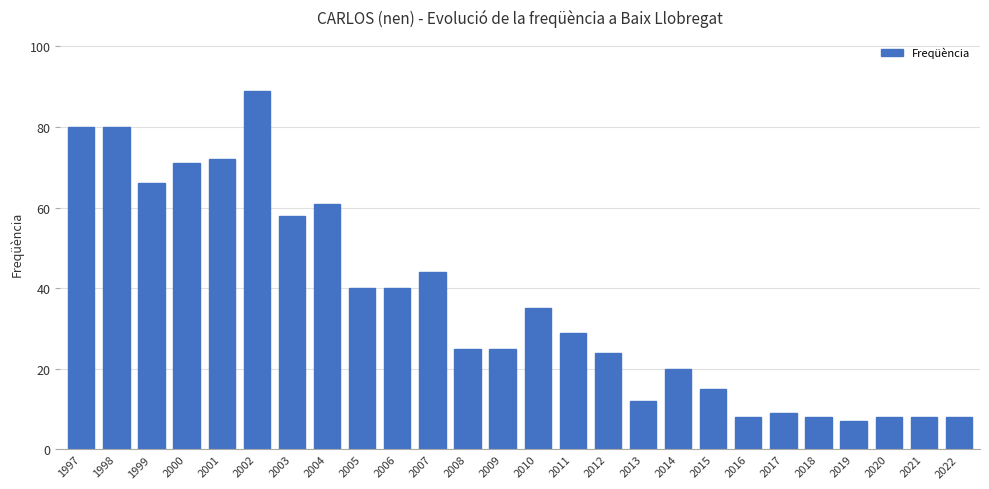

How many bars are there in total?

26